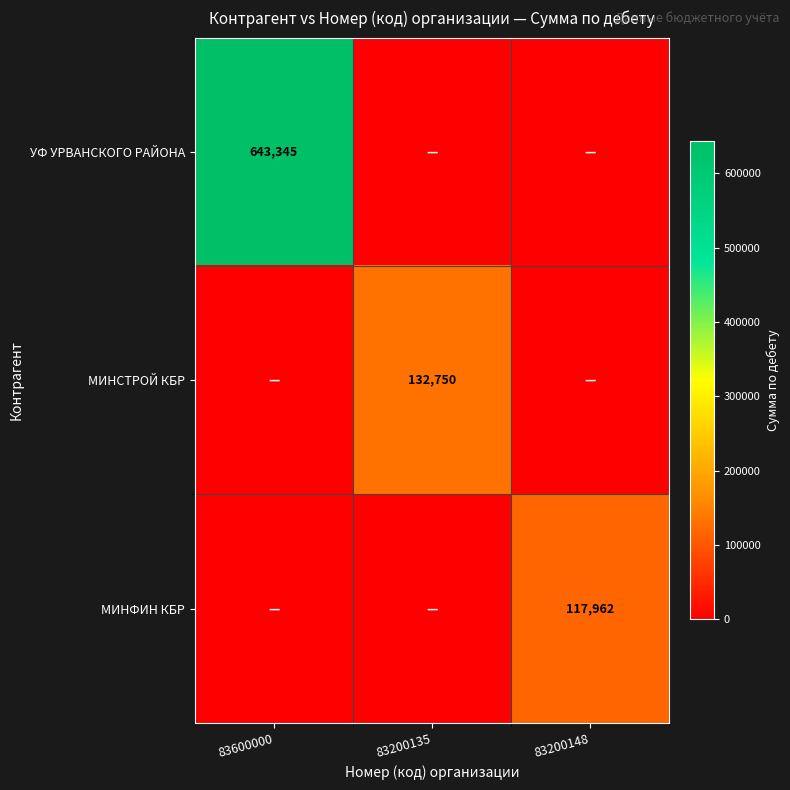

At how many categories does at least one series exceed 129956?

2